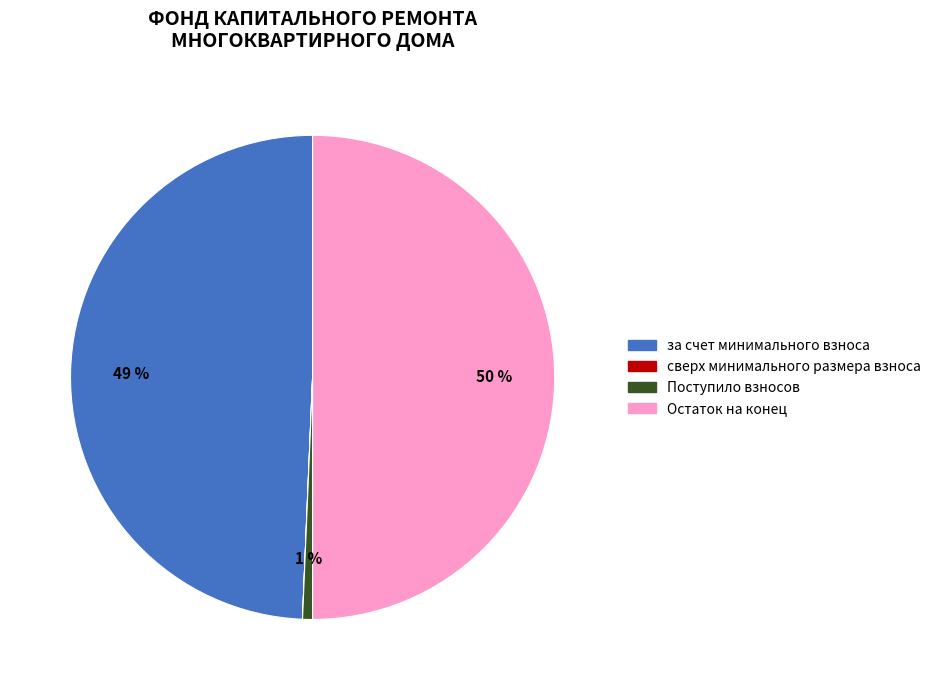

To the nearest percent, what is the average slice percentage?

25%